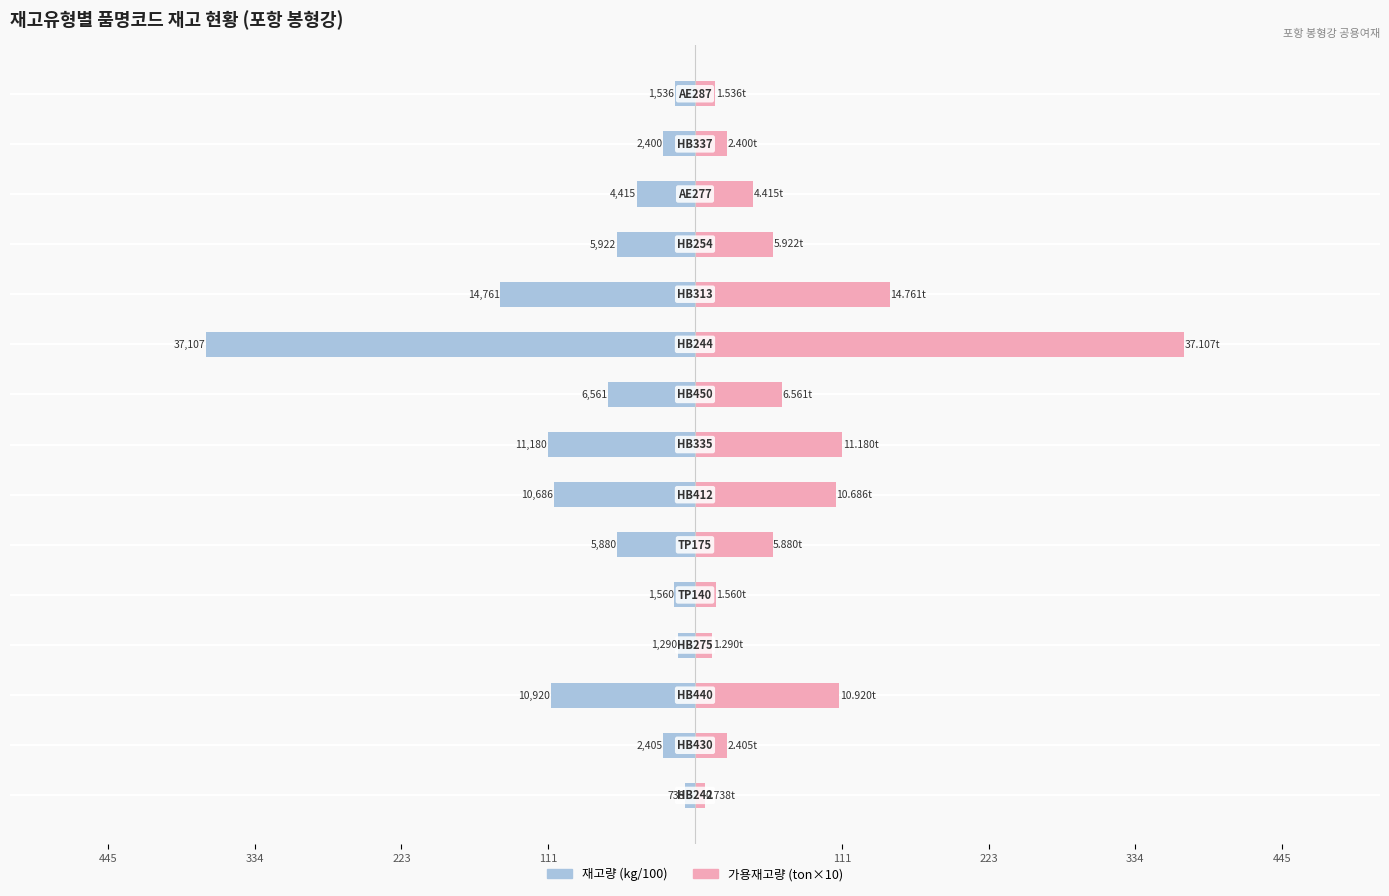

What is the sum of the 가용재고량 values at 10 and 11?

206.8